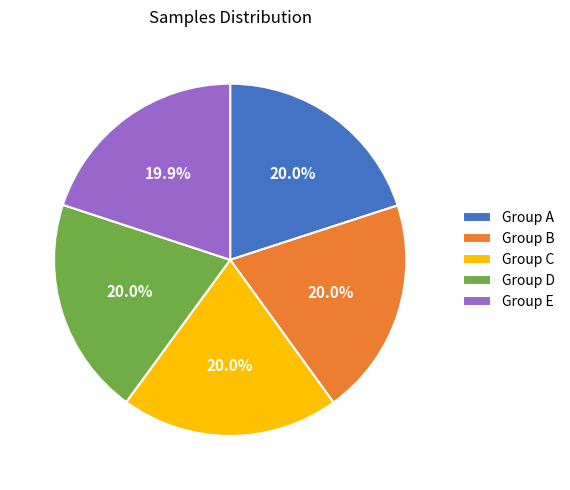

Count the number of slices in the pie.

5